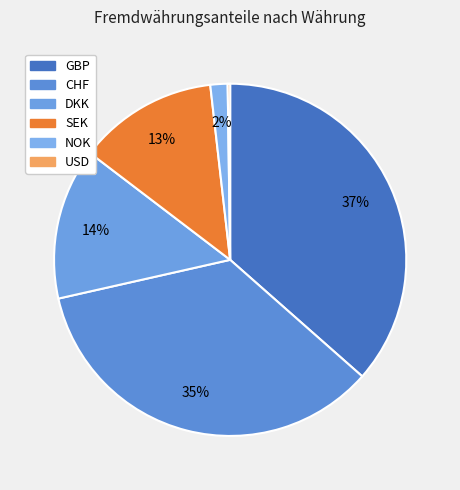

Which category has the biggest portion of the pie?

GBP